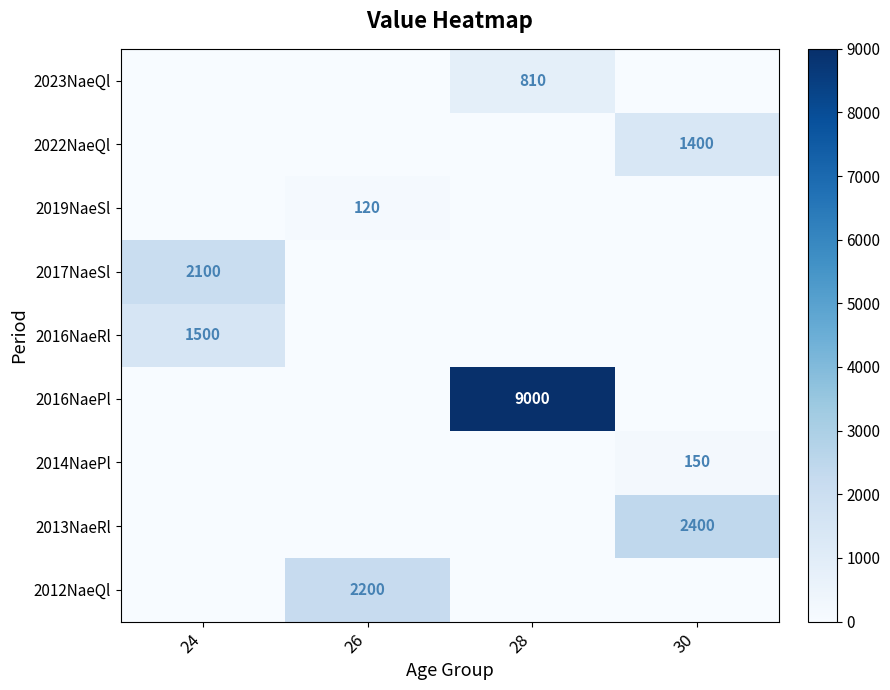

The 2014NaePl series shows 150 at 30. True or false?

True